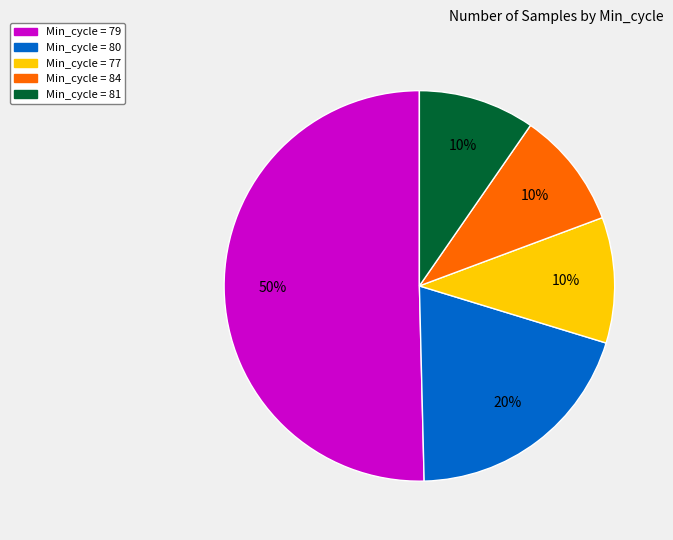

To the nearest percent, what is the average slice percentage?

20%